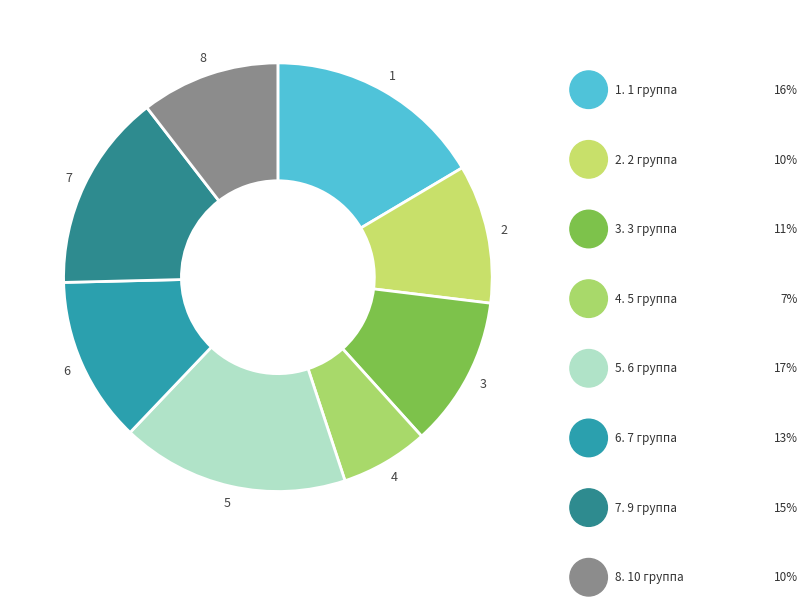

Count the number of slices in the pie.

8